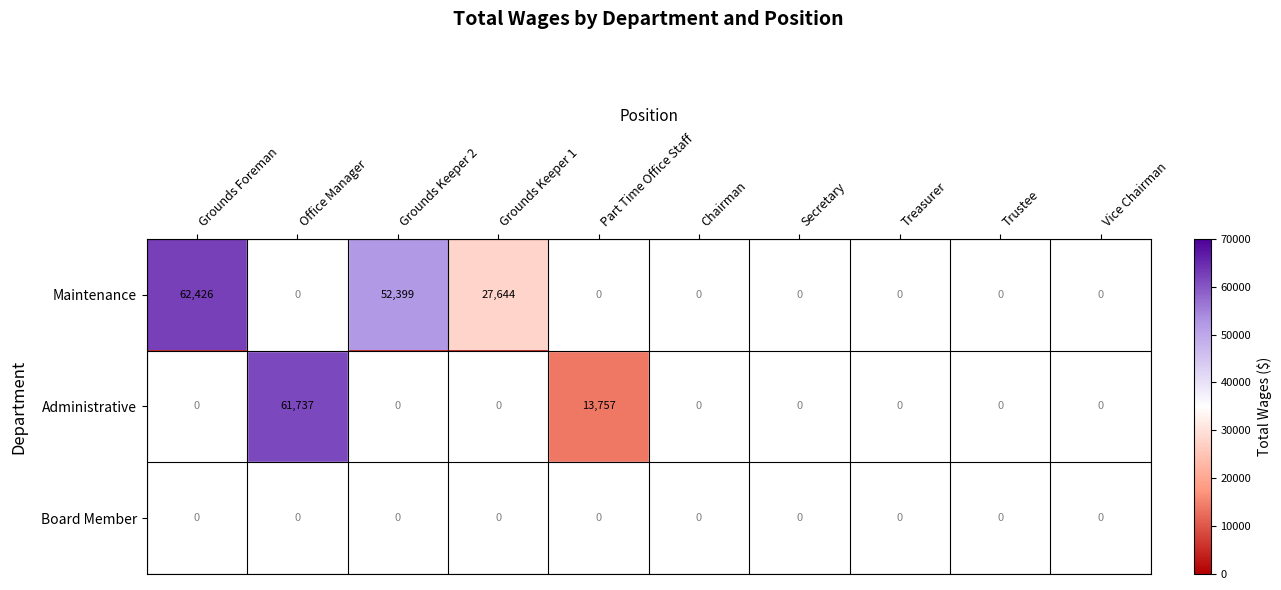

Where is Maintenance nearest to the value 31213?

Grounds Keeper 1